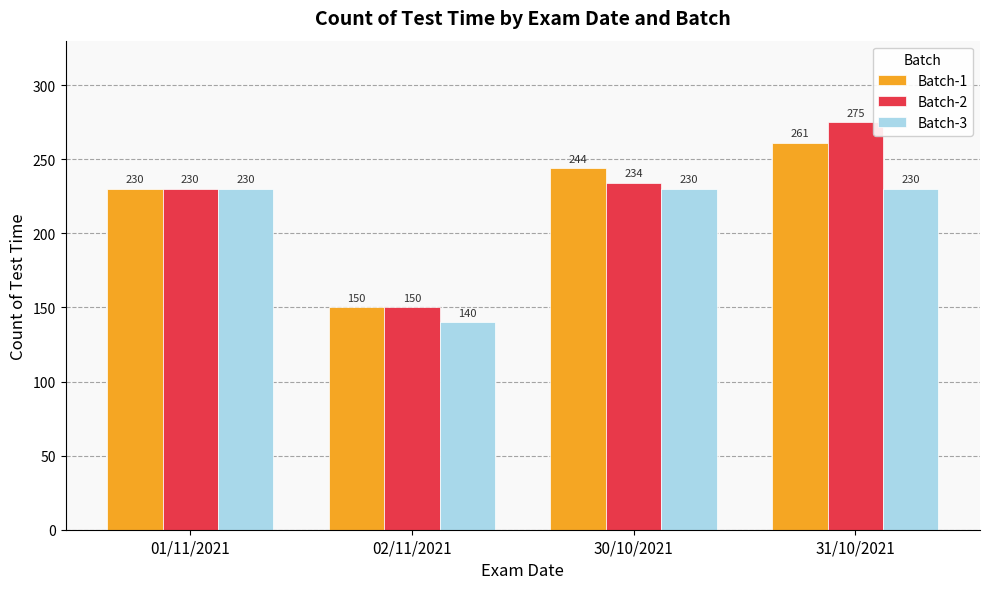

What is the maximum value for Batch-1?

261